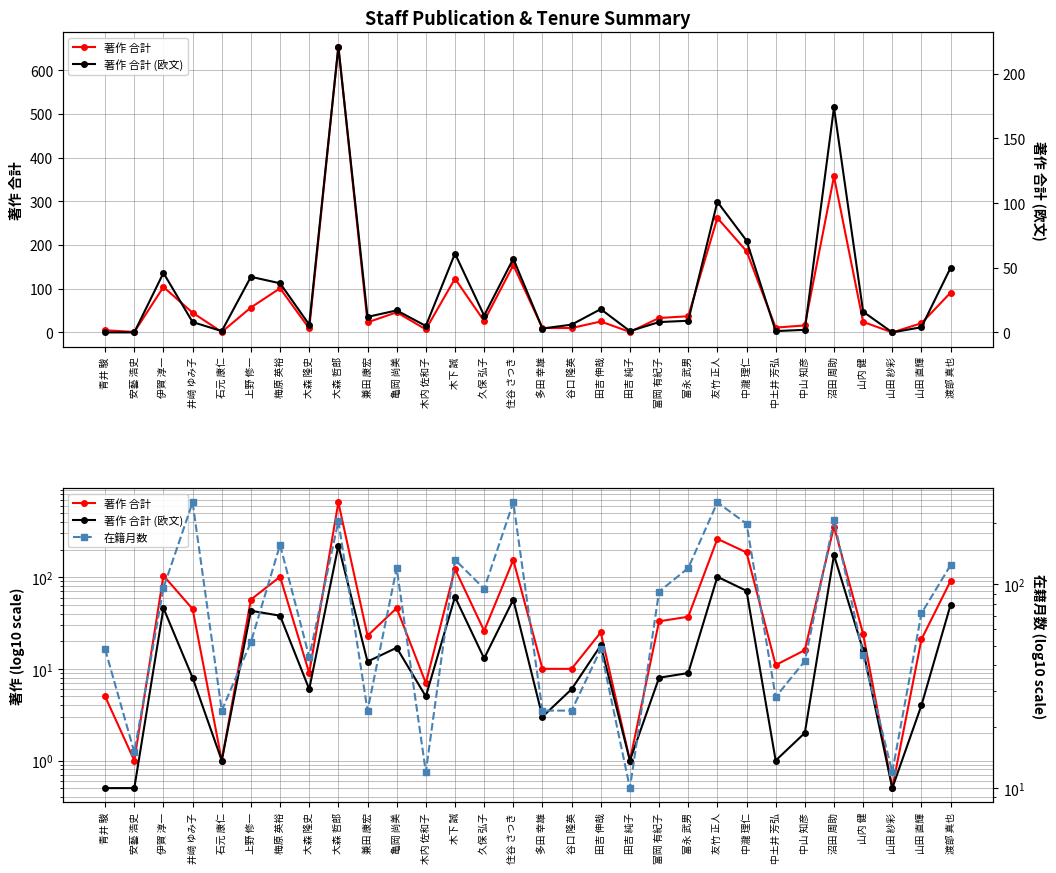

Is it true that 著作 合計 equals 23.0 at 兼田 康宏?

True